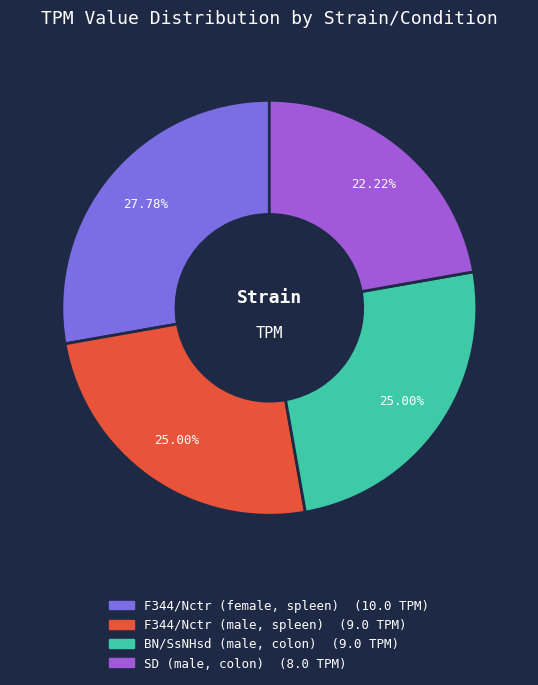

The SD (male, colon) slice represents 22% of the pie. True or false?

True